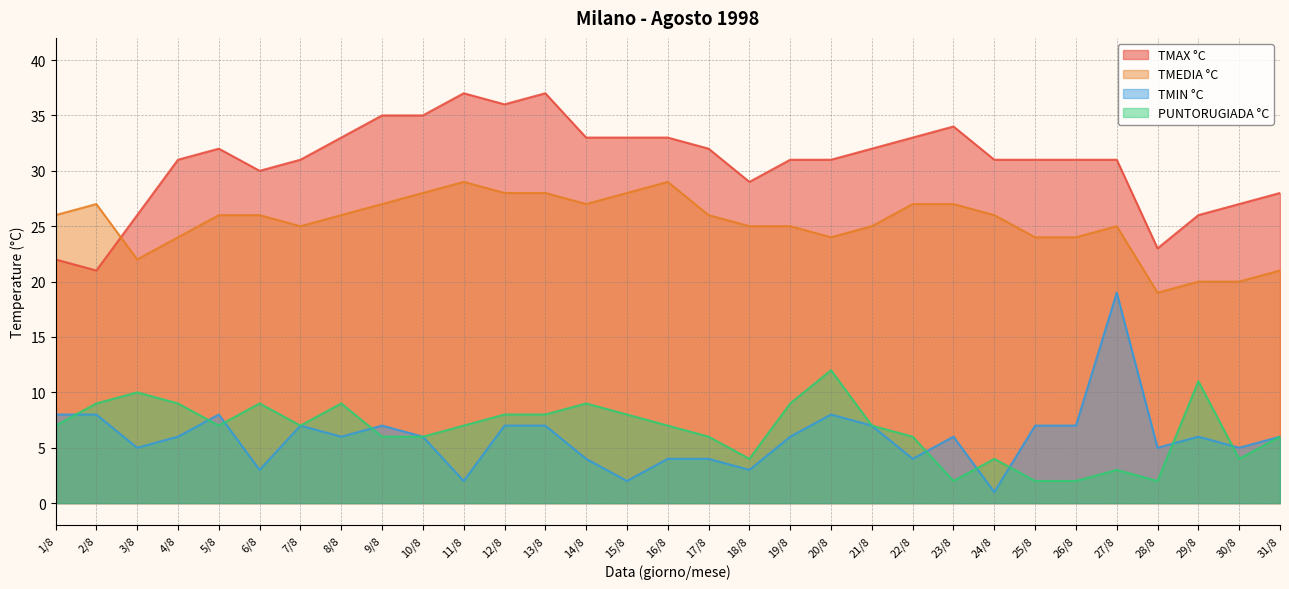

Between 18/8 and 29/8, which series saw the biggest shift?

PUNTORUGIADA °C